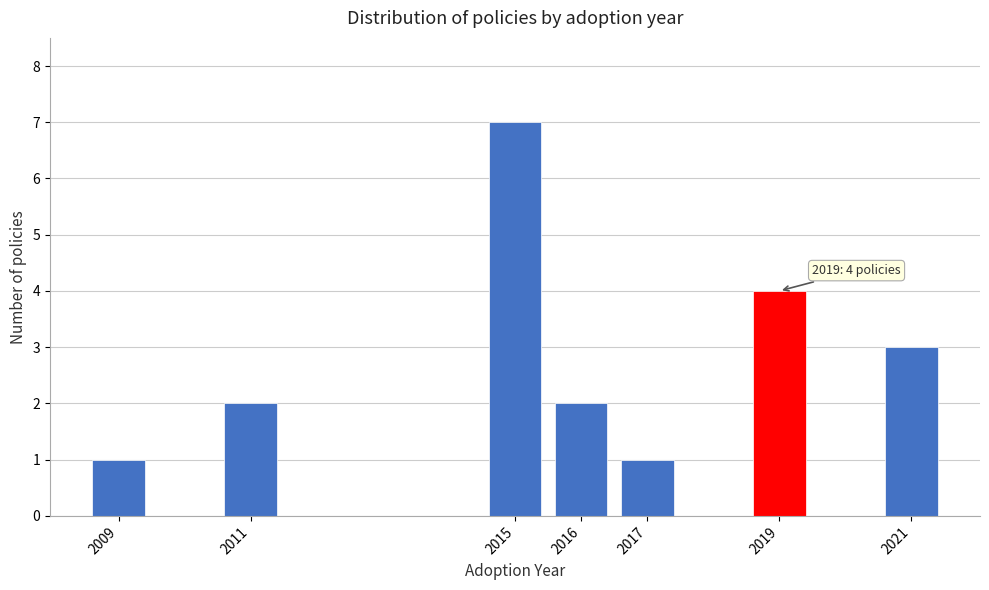

Reading left to right, list all the values displayed in this chart.

2009=1	2011=2	2015=7	2016=2	2017=1	2019=4	2021=3